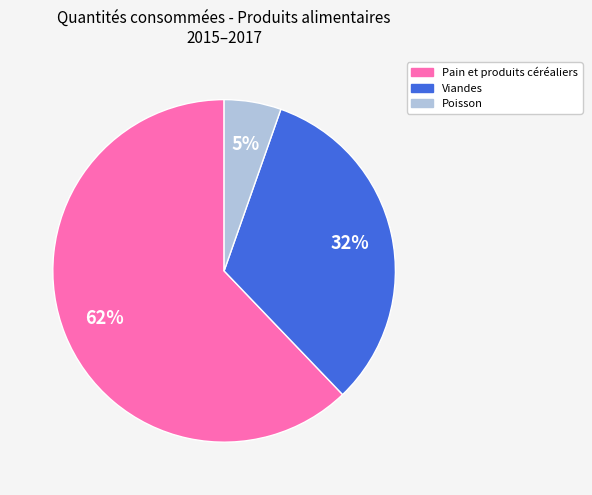

What is the ratio of the value at Pain et produits céréaliers to the value at Viandes?

1.9